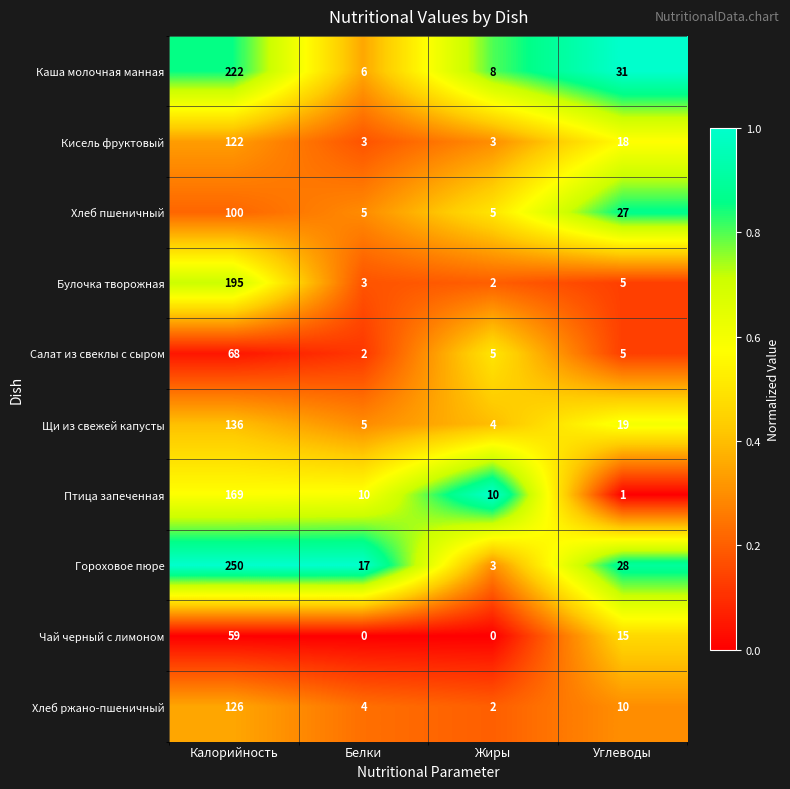

Rank the categories by Хлеб ржано-пшеничный value from highest to lowest.

Калорийность, Углеводы, Белки, Жиры